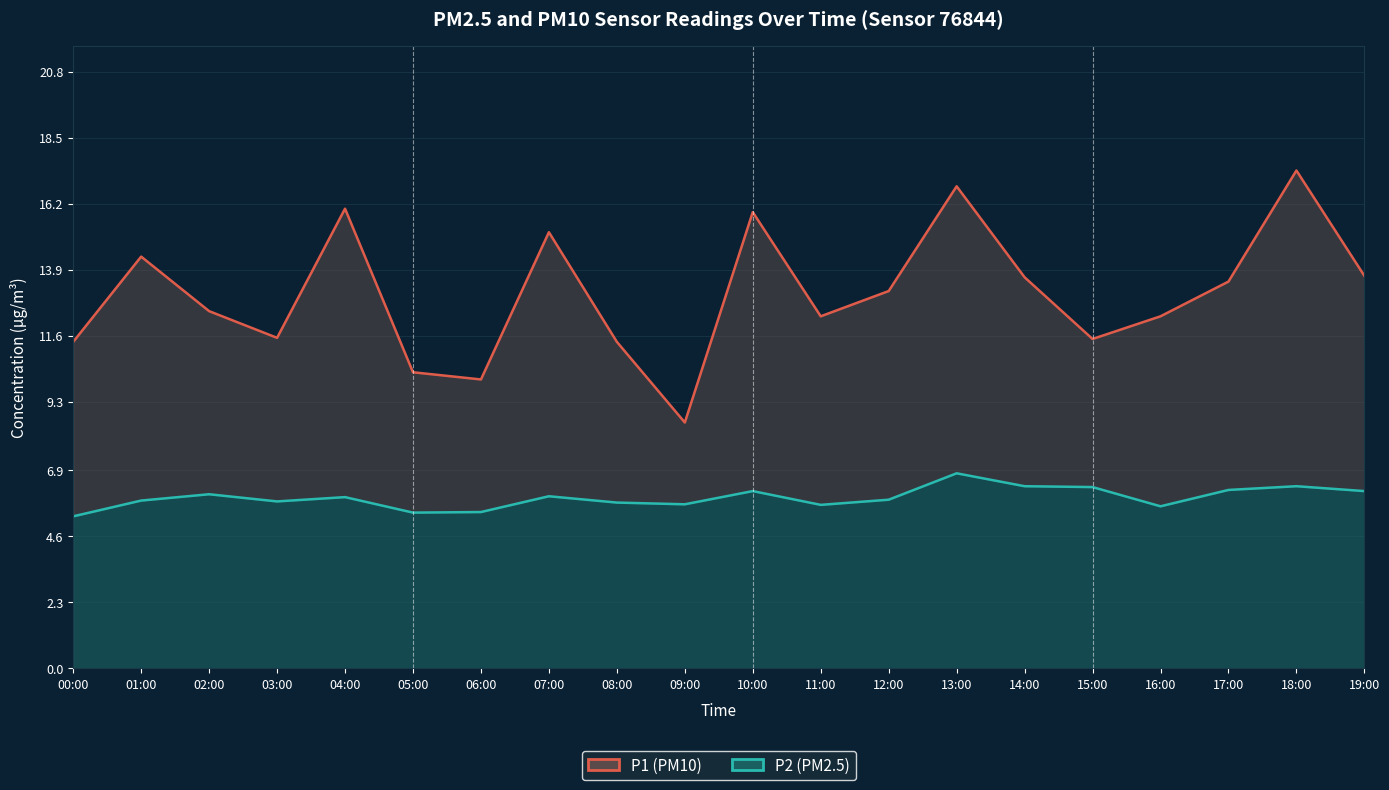

Reading left to right, extract all data points from this chart.

P1 (PM10): 00:00=11.4	01:00=14.3	02:00=12.4	03:00=11.5	04:00=16.0	05:00=10.3	06:00=10.1	07:00=15.2	08:00=11.4	09:00=8.6	10:00=15.9	11:00=12.3	12:00=13.2	13:00=16.8	14:00=13.6	15:00=11.5	16:00=12.3	17:00=13.5	18:00=17.4	19:00=13.7
P2 (PM2.5): 00:00=5.3	01:00=5.8	02:00=6.1	03:00=5.8	04:00=6.0	05:00=5.4	06:00=5.5	07:00=6.0	08:00=5.8	09:00=5.7	10:00=6.2	11:00=5.7	12:00=5.9	13:00=6.8	14:00=6.3	15:00=6.3	16:00=5.7	17:00=6.2	18:00=6.3	19:00=6.2